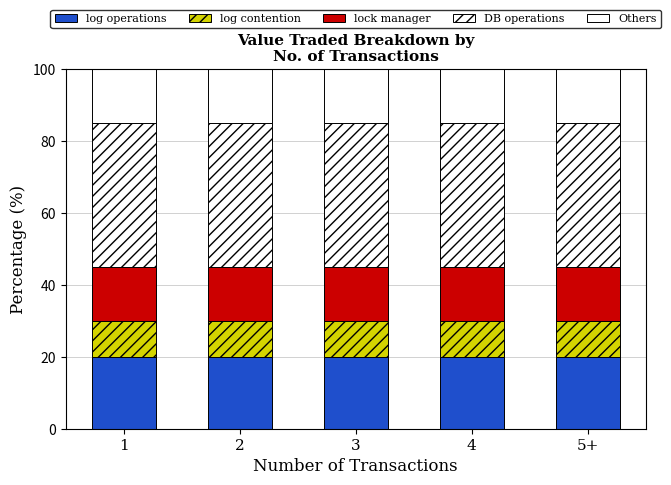

Between 2 and 5+, which series saw the biggest shift?

Others